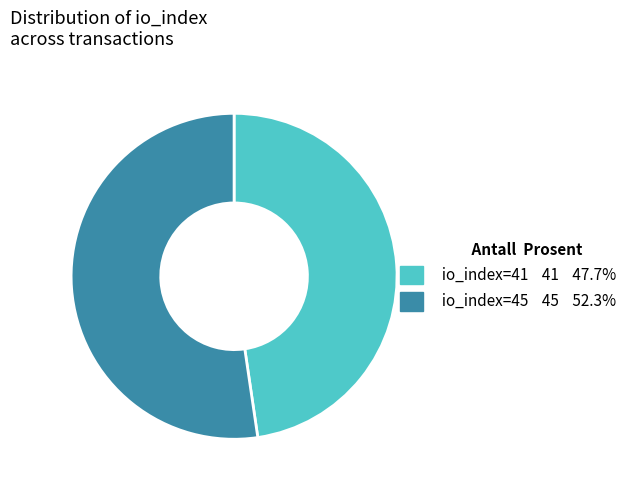

Rank the categories by value from highest to lowest.

io_index=45, io_index=41